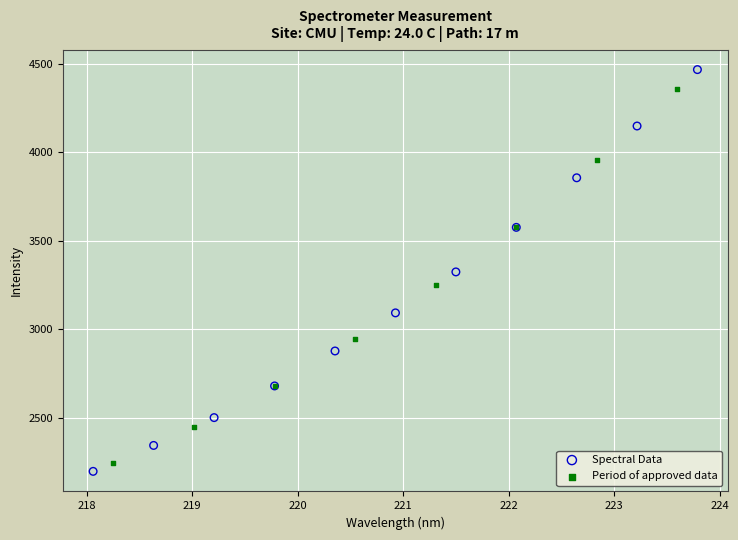

Which series reaches the maximum Y coordinate?

Spectral Data